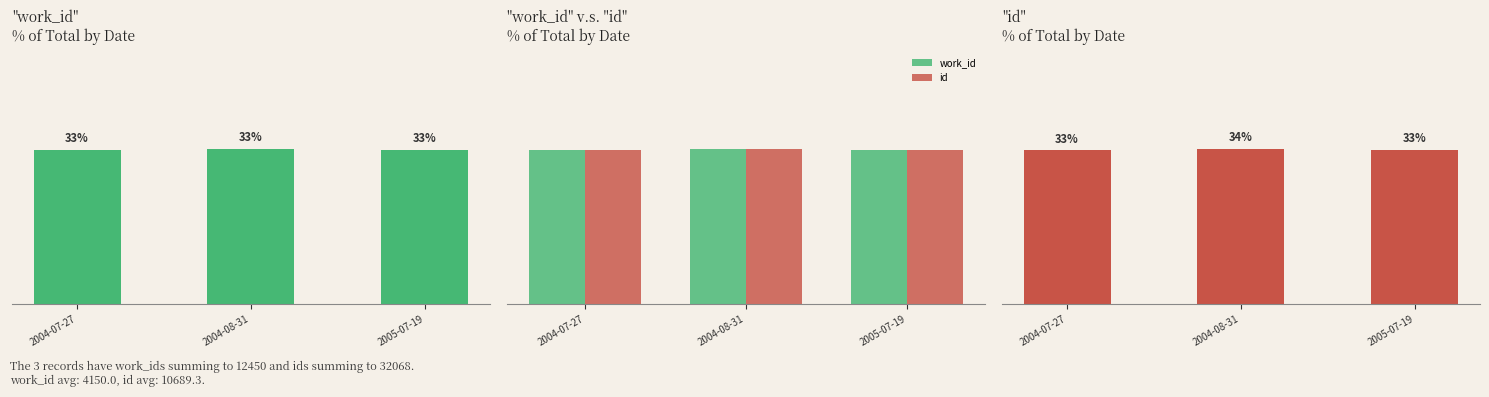

Are the bars horizontal?

No